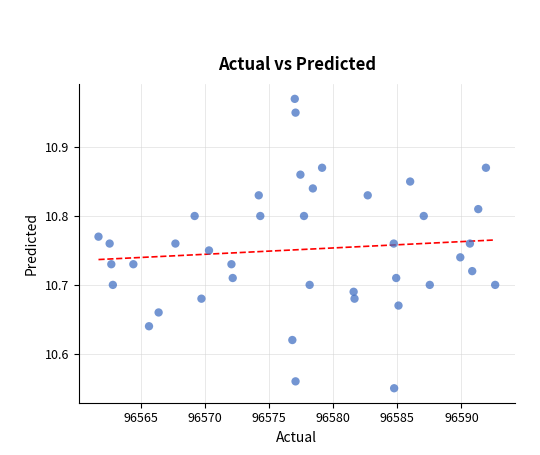

What is the range of X values (max minus min)?

30.9